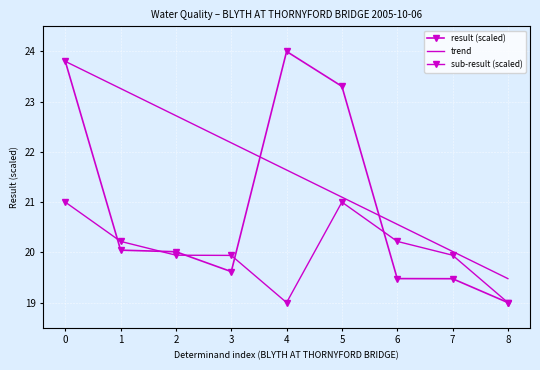

After their last crossing, which series has the higher values: sub-result (scaled) or result (scaled)?

sub-result (scaled)